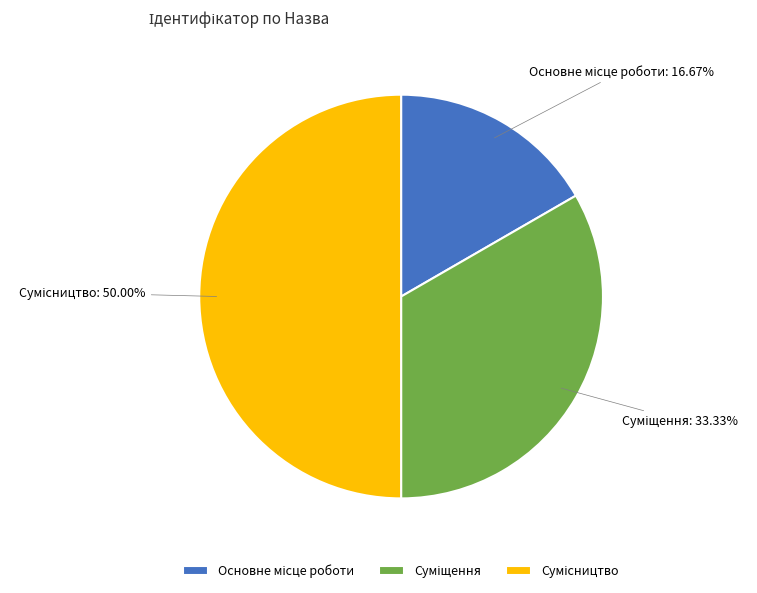

How many segments does this pie chart have?

3